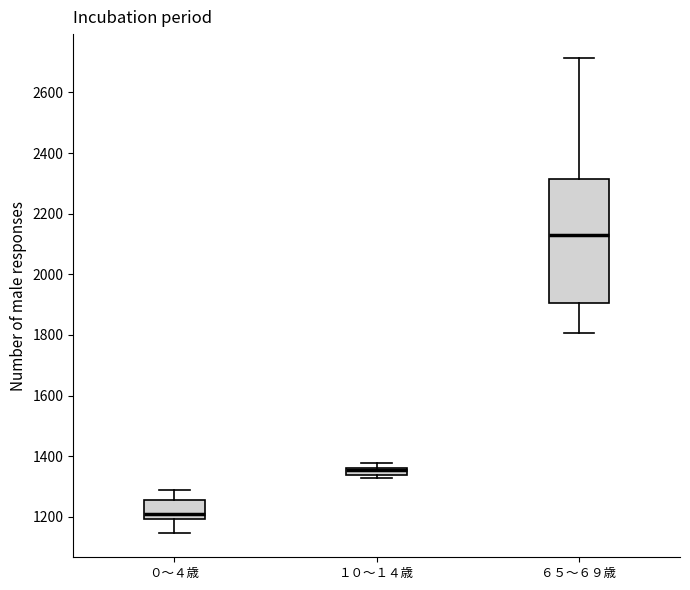

Where does the upper whisker of the box for ０～４歳 end on the y-axis? The values are not printed on the chart, so give them approximately, as read against the axis.

1280